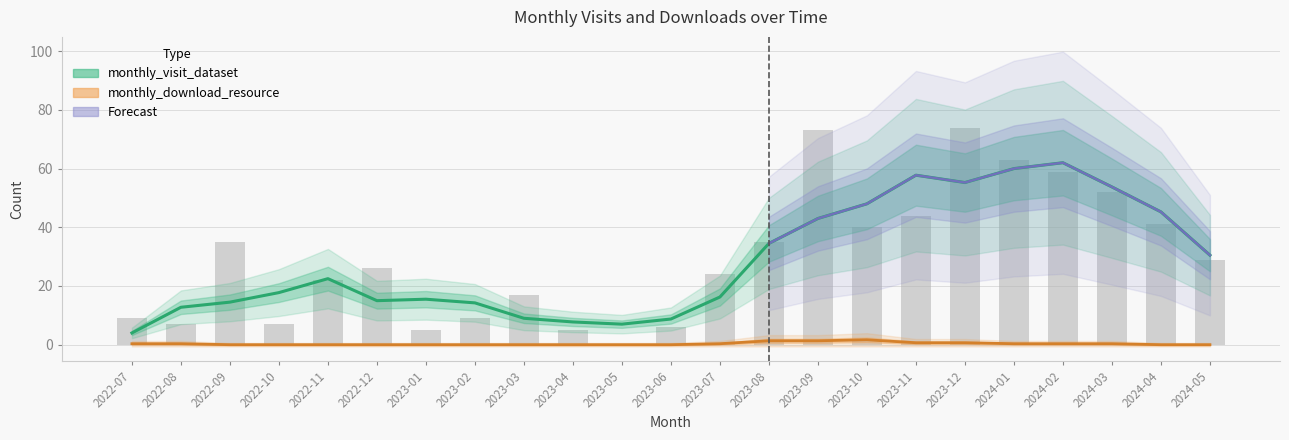

Is it true that the value at 2024-03 is 90?

False